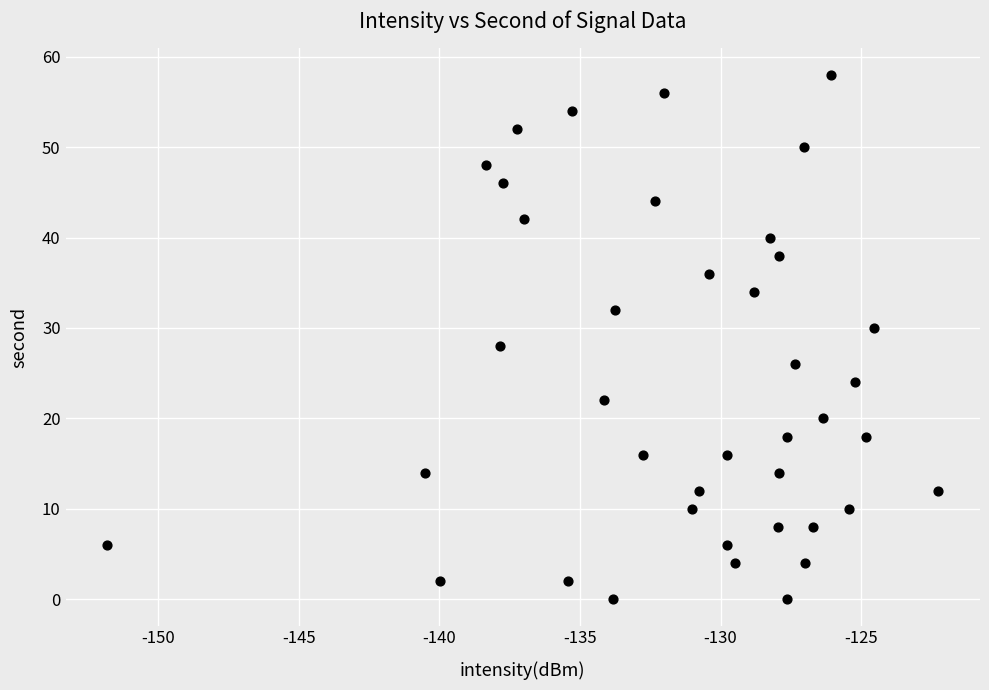

What is the range of Y values (max minus min)?

58